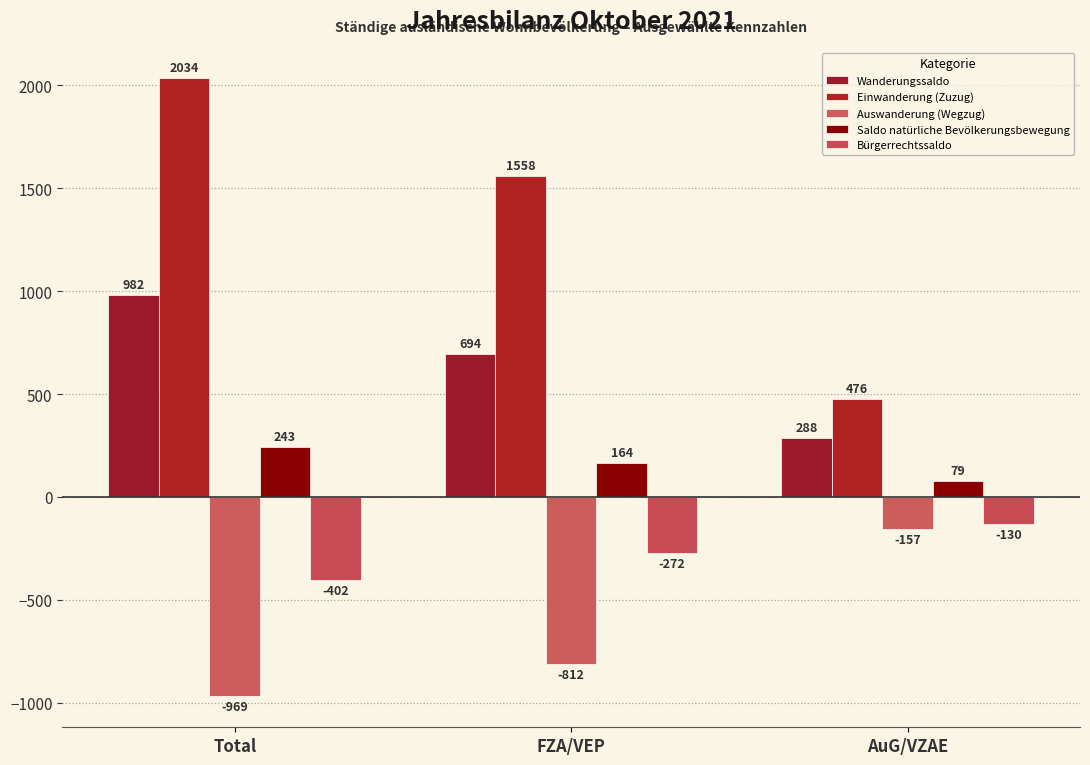

How many groups of bars are there?

3